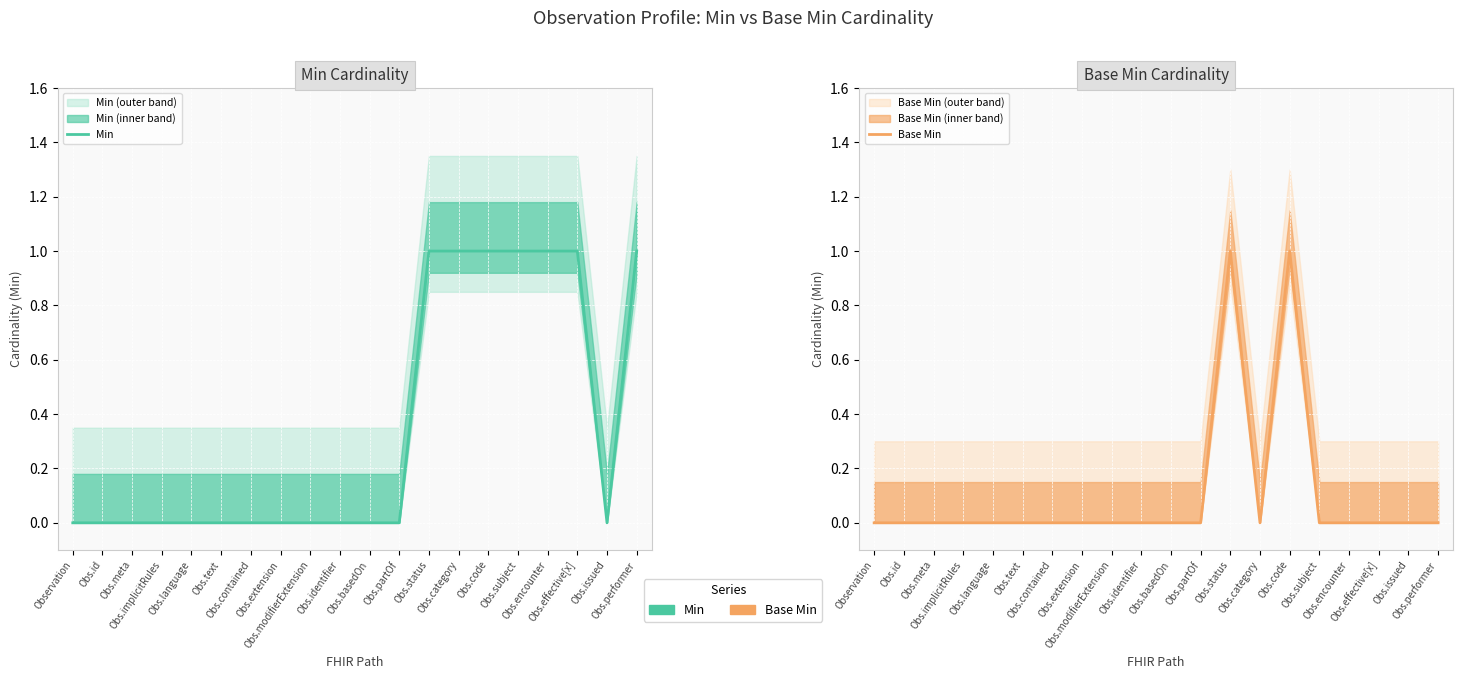

Which category has the lowest value in the Base Min series?

Observation